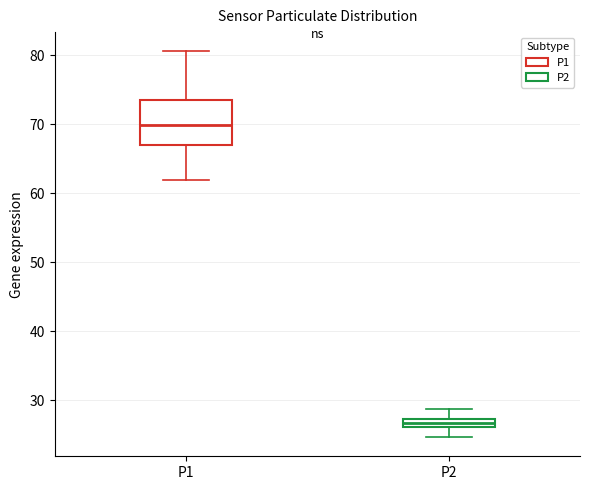

Which box has the highest median line?

P1